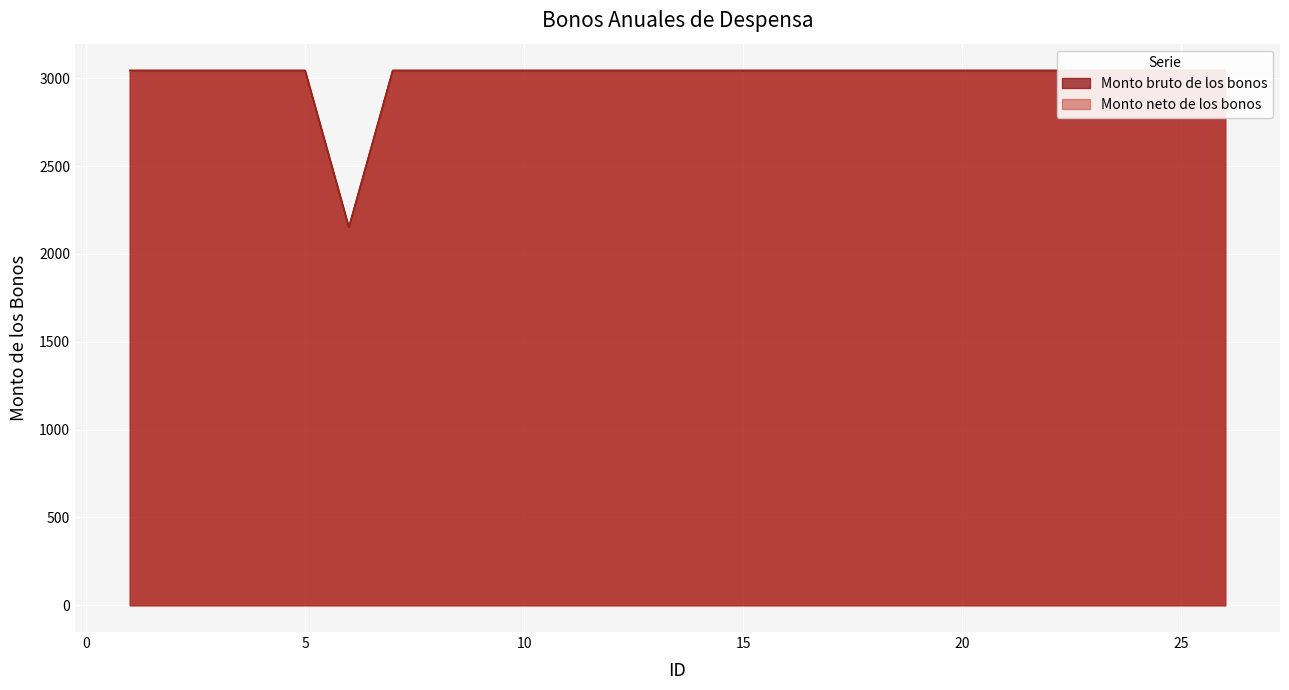

Reading left to right, transcribe all the data shown in this chart.

Monto bruto de los bonos: 3045.0	3045.0	3045.0	3045.0	3045.0	2152.4	3045.0	3045.0	3045.0	3045.0	3045.0	3045.0	3045.0	3045.0	3045.0	3045.0	3045.0	3045.0	3045.0	3045.0	3045.0	3045.0	3045.0	3045.0	3045.0	3045.0
Monto neto de los bonos: 3045.0	3045.0	3045.0	3045.0	3045.0	2152.4	3045.0	3045.0	3045.0	3045.0	3045.0	3045.0	3045.0	3045.0	3045.0	3045.0	3045.0	3045.0	3045.0	3045.0	3045.0	3045.0	3045.0	3045.0	3045.0	3045.0